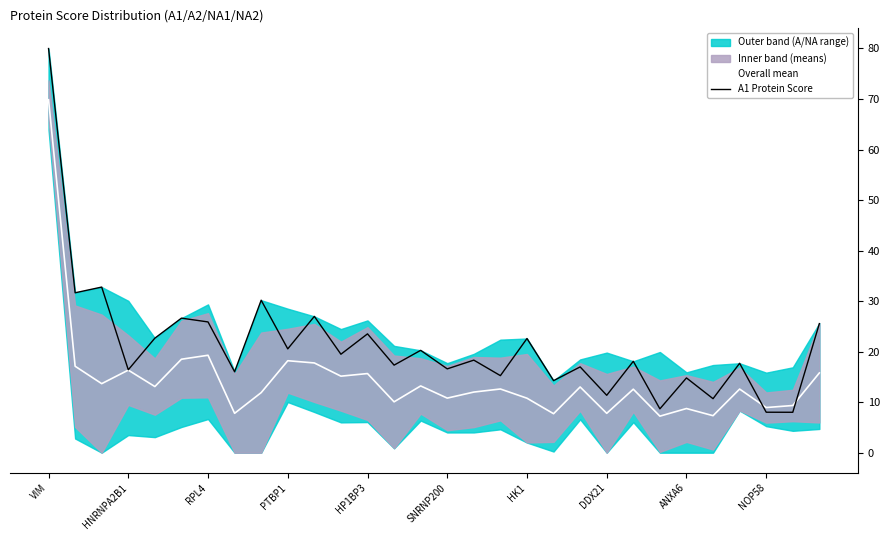

How many categories are shown in the chart?

30